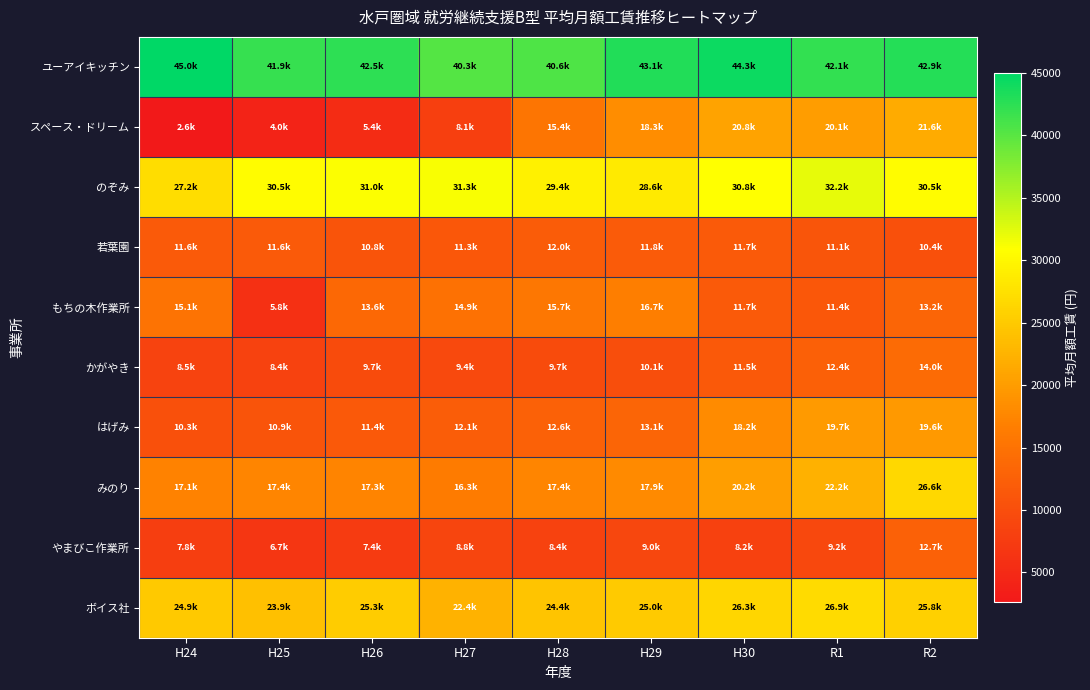

Rank the series by their maximum value, from highest to lowest.

ユーアイキッチン, のぞみ, ボイス社, みのり, スペース・ドリーム, はげみ, もちの木作業所, かがやき, やまびこ作業所, 若葉園